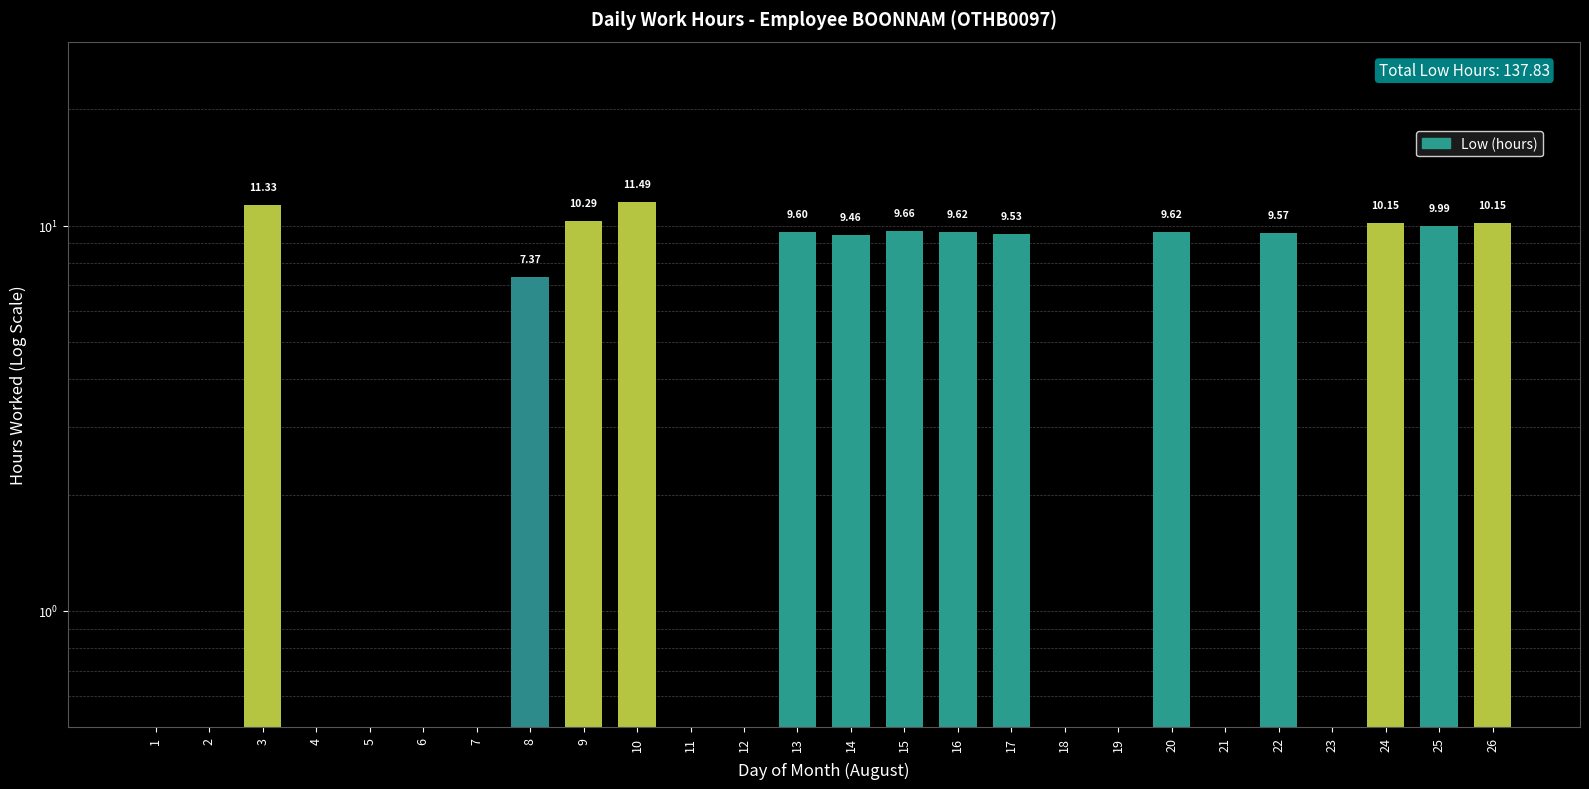

What is the difference between the values at 1 and 8?

7.3